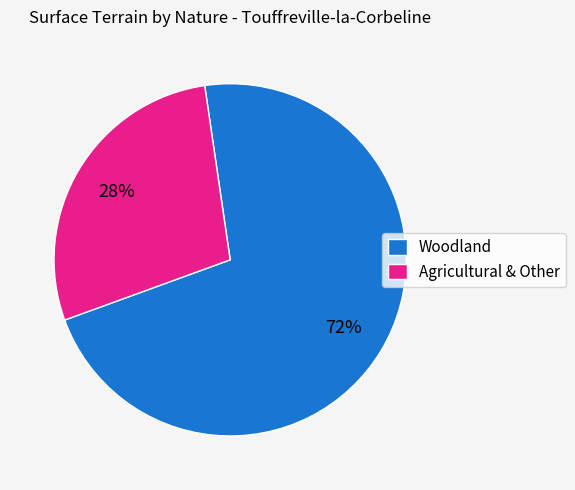

To the nearest percent, what is the average slice percentage?

50%